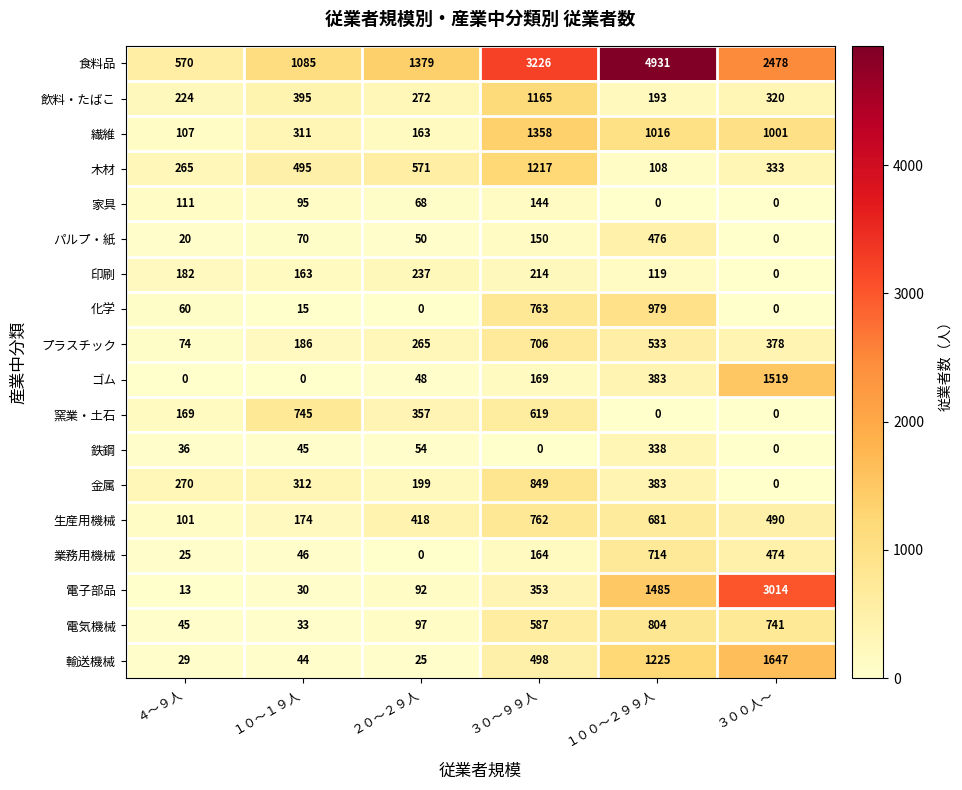

What is the difference between the 業務用機械 values at ３０～９９人 and １０～１９人?

118